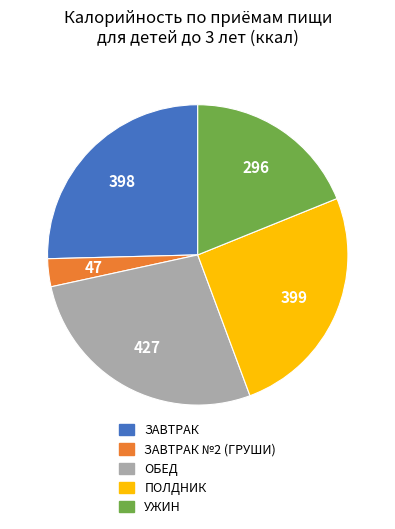

Between ОБЕД and ЗАВТРАК №2 (ГРУШИ), which is larger?

ОБЕД